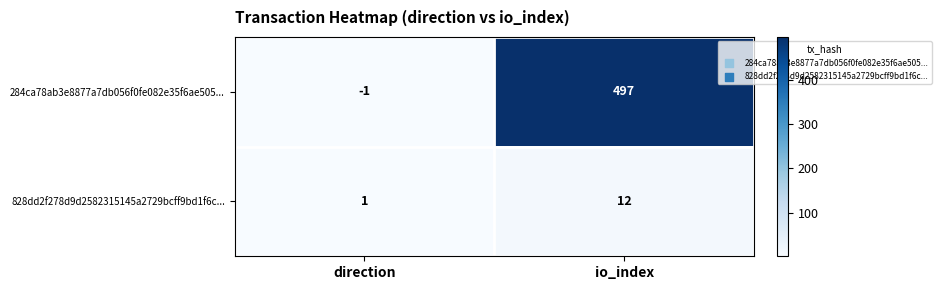

At which category is the sum across all series the highest?

io_index